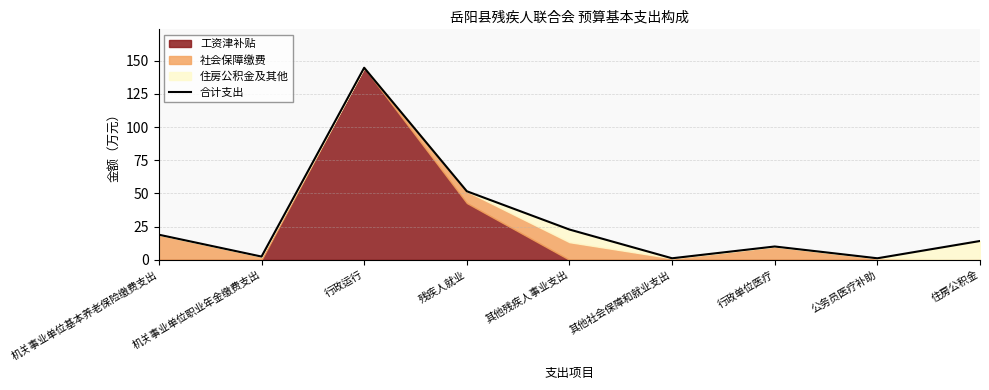

Which category has the highest value across all series?

行政运行